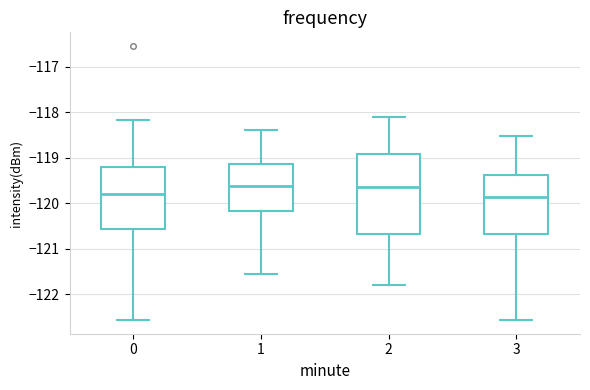

Reading left to right, transcribe this box plot: for each box, give where its median line is, the range the box spans, and where its two whiskers end, as read against the y-axis. The values are not printed on the chart, so give them approximately, as read against the axis.

0: median -119.8, box -120.6 to -119.2, whiskers -122.6 to -118.2
1: median -119.6, box -120.2 to -119.1, whiskers -121.6 to -118.4
2: median -119.6, box -120.7 to -118.9, whiskers -121.8 to -118.1
3: median -119.9, box -120.7 to -119.4, whiskers -122.6 to -118.5